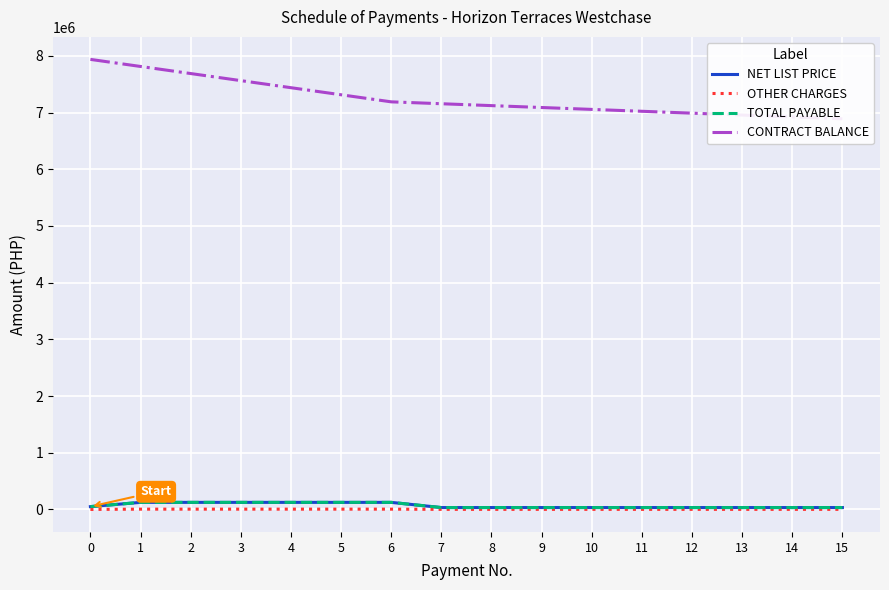

How many series are shown in this chart?

4